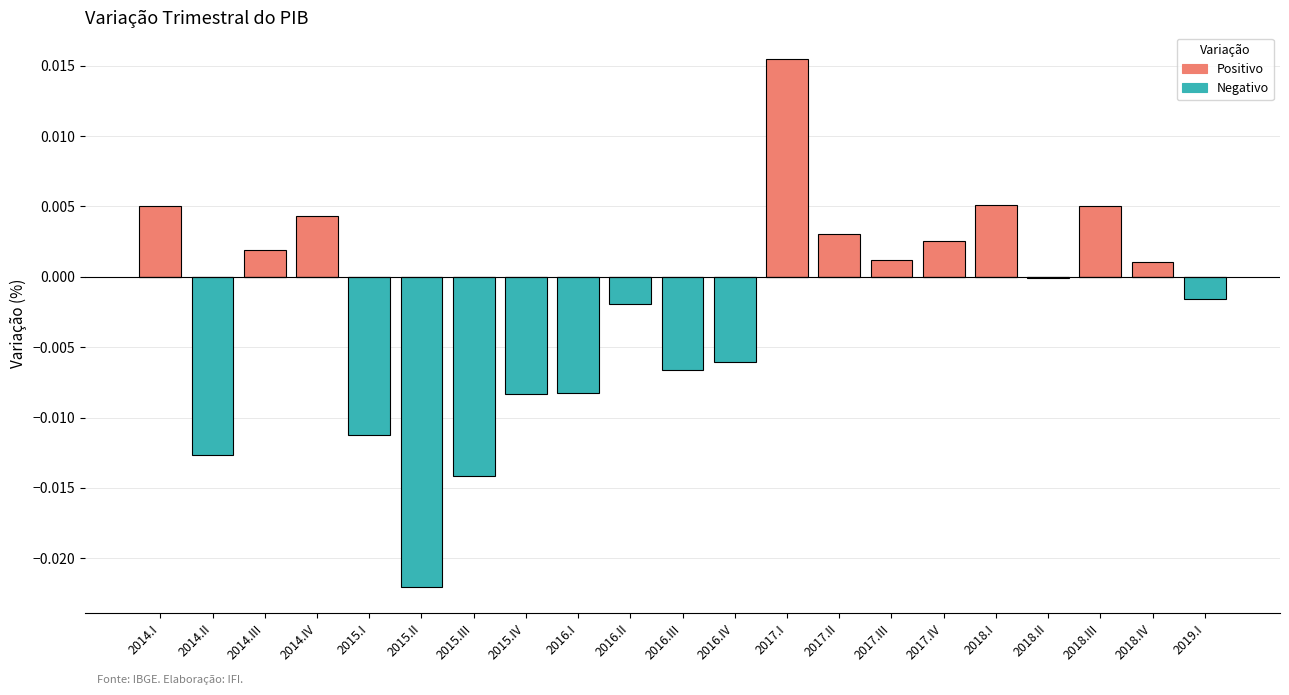

How many distinct data groups are displayed?

2